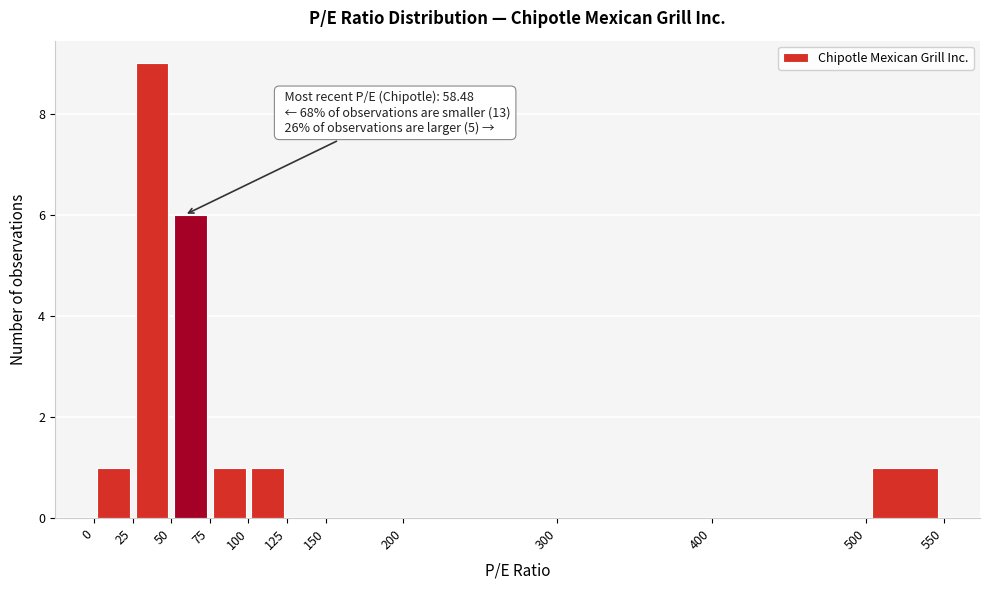

Which range on the x-axis has the tallest bar?

25 to 50